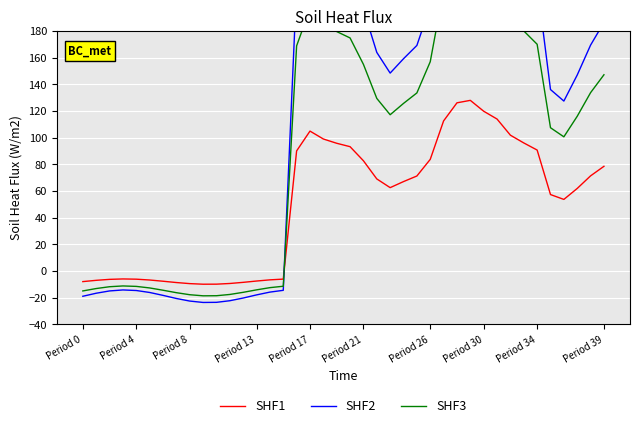

What is the difference between the maximum and minimum values in the SHF2 series?

327.6